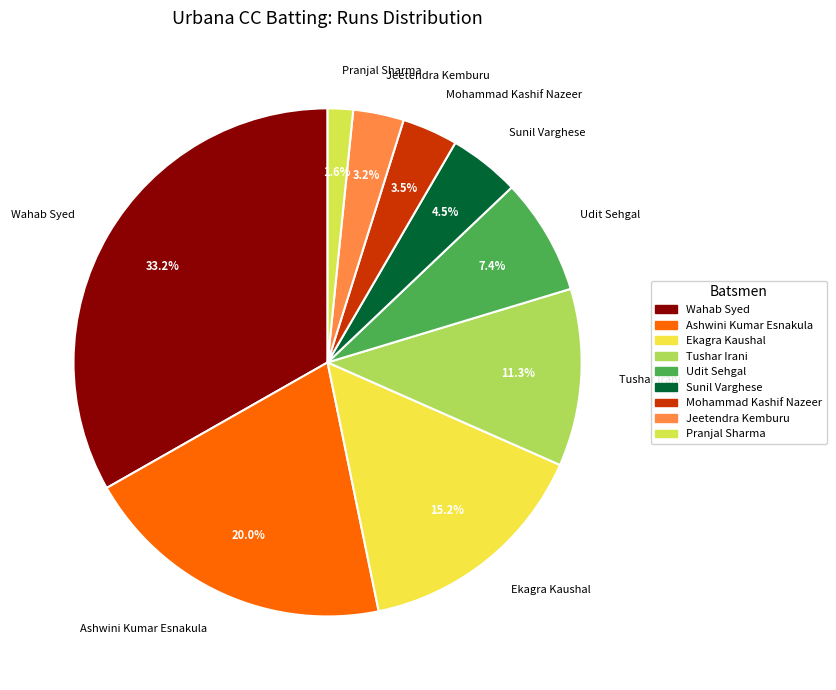

Does Jeetendra Kemburu represent more than half of the total?

No